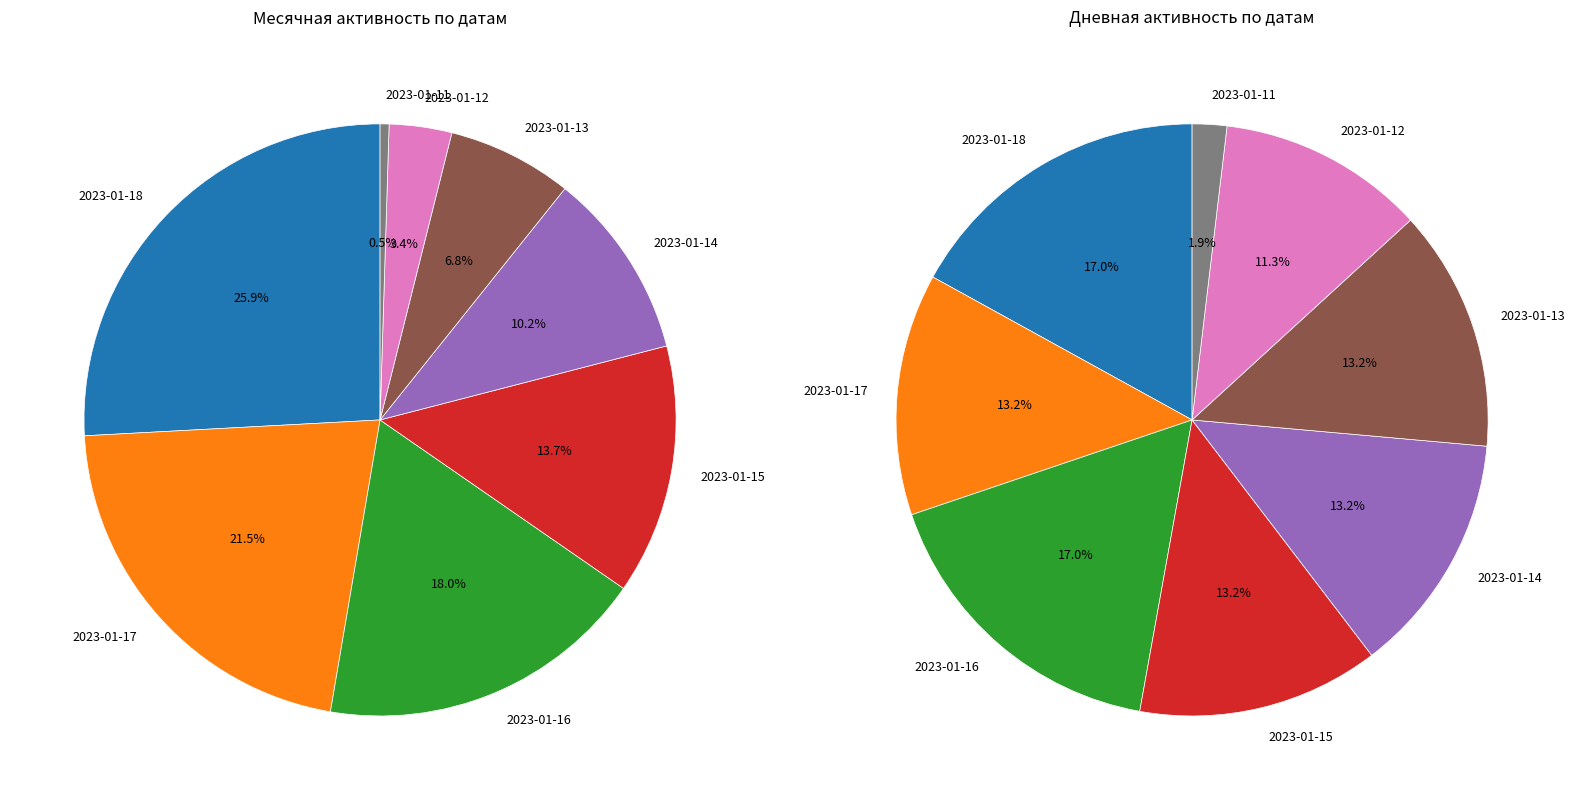

Is 2022-12-06 the majority of the pie?

No